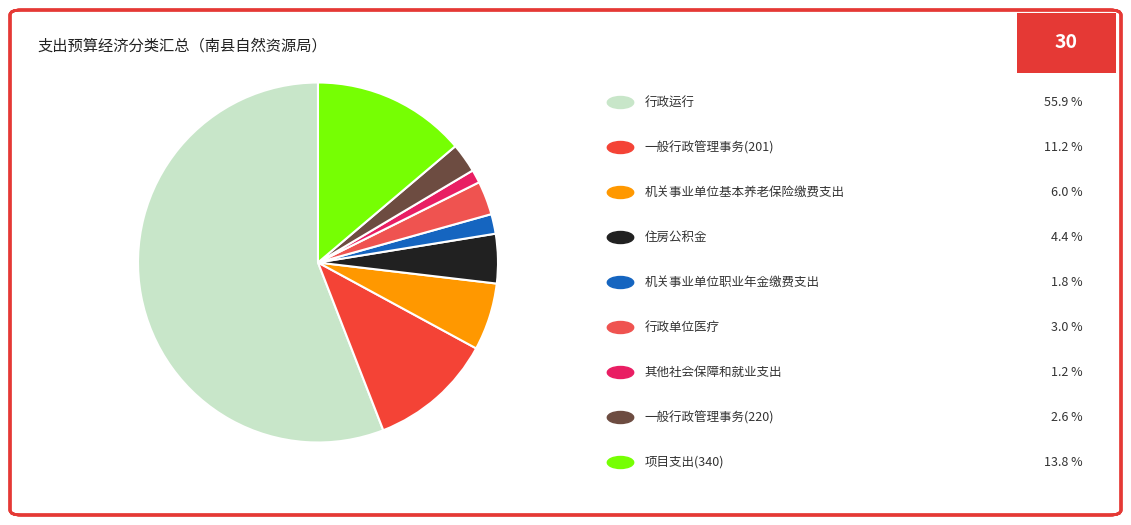

How many segments does this pie chart have?

9